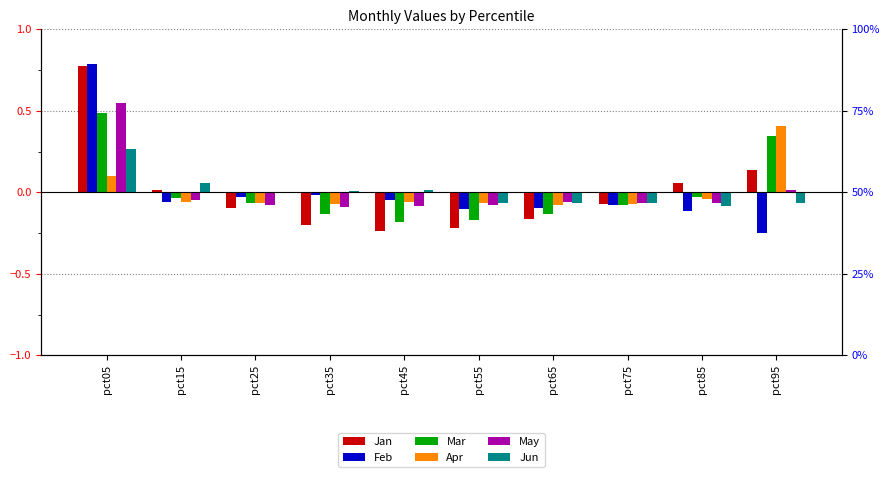

What is the difference between the maximum and second lowest values in the Jan series?

1.0